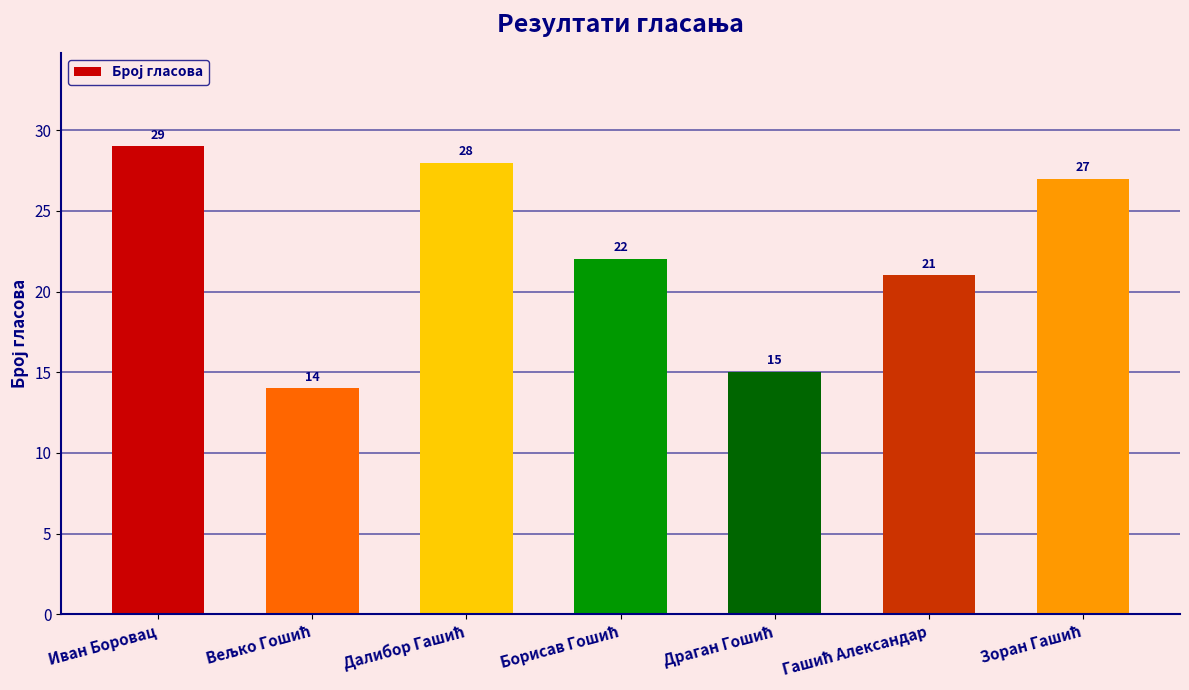

What is the difference between the maximum and minimum values?

15